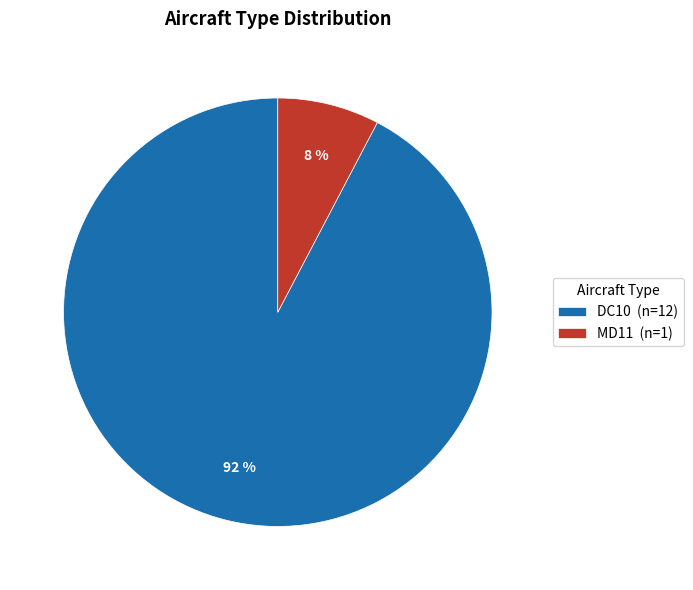

What percentage is the MD11 slice, to the nearest percent?

8%